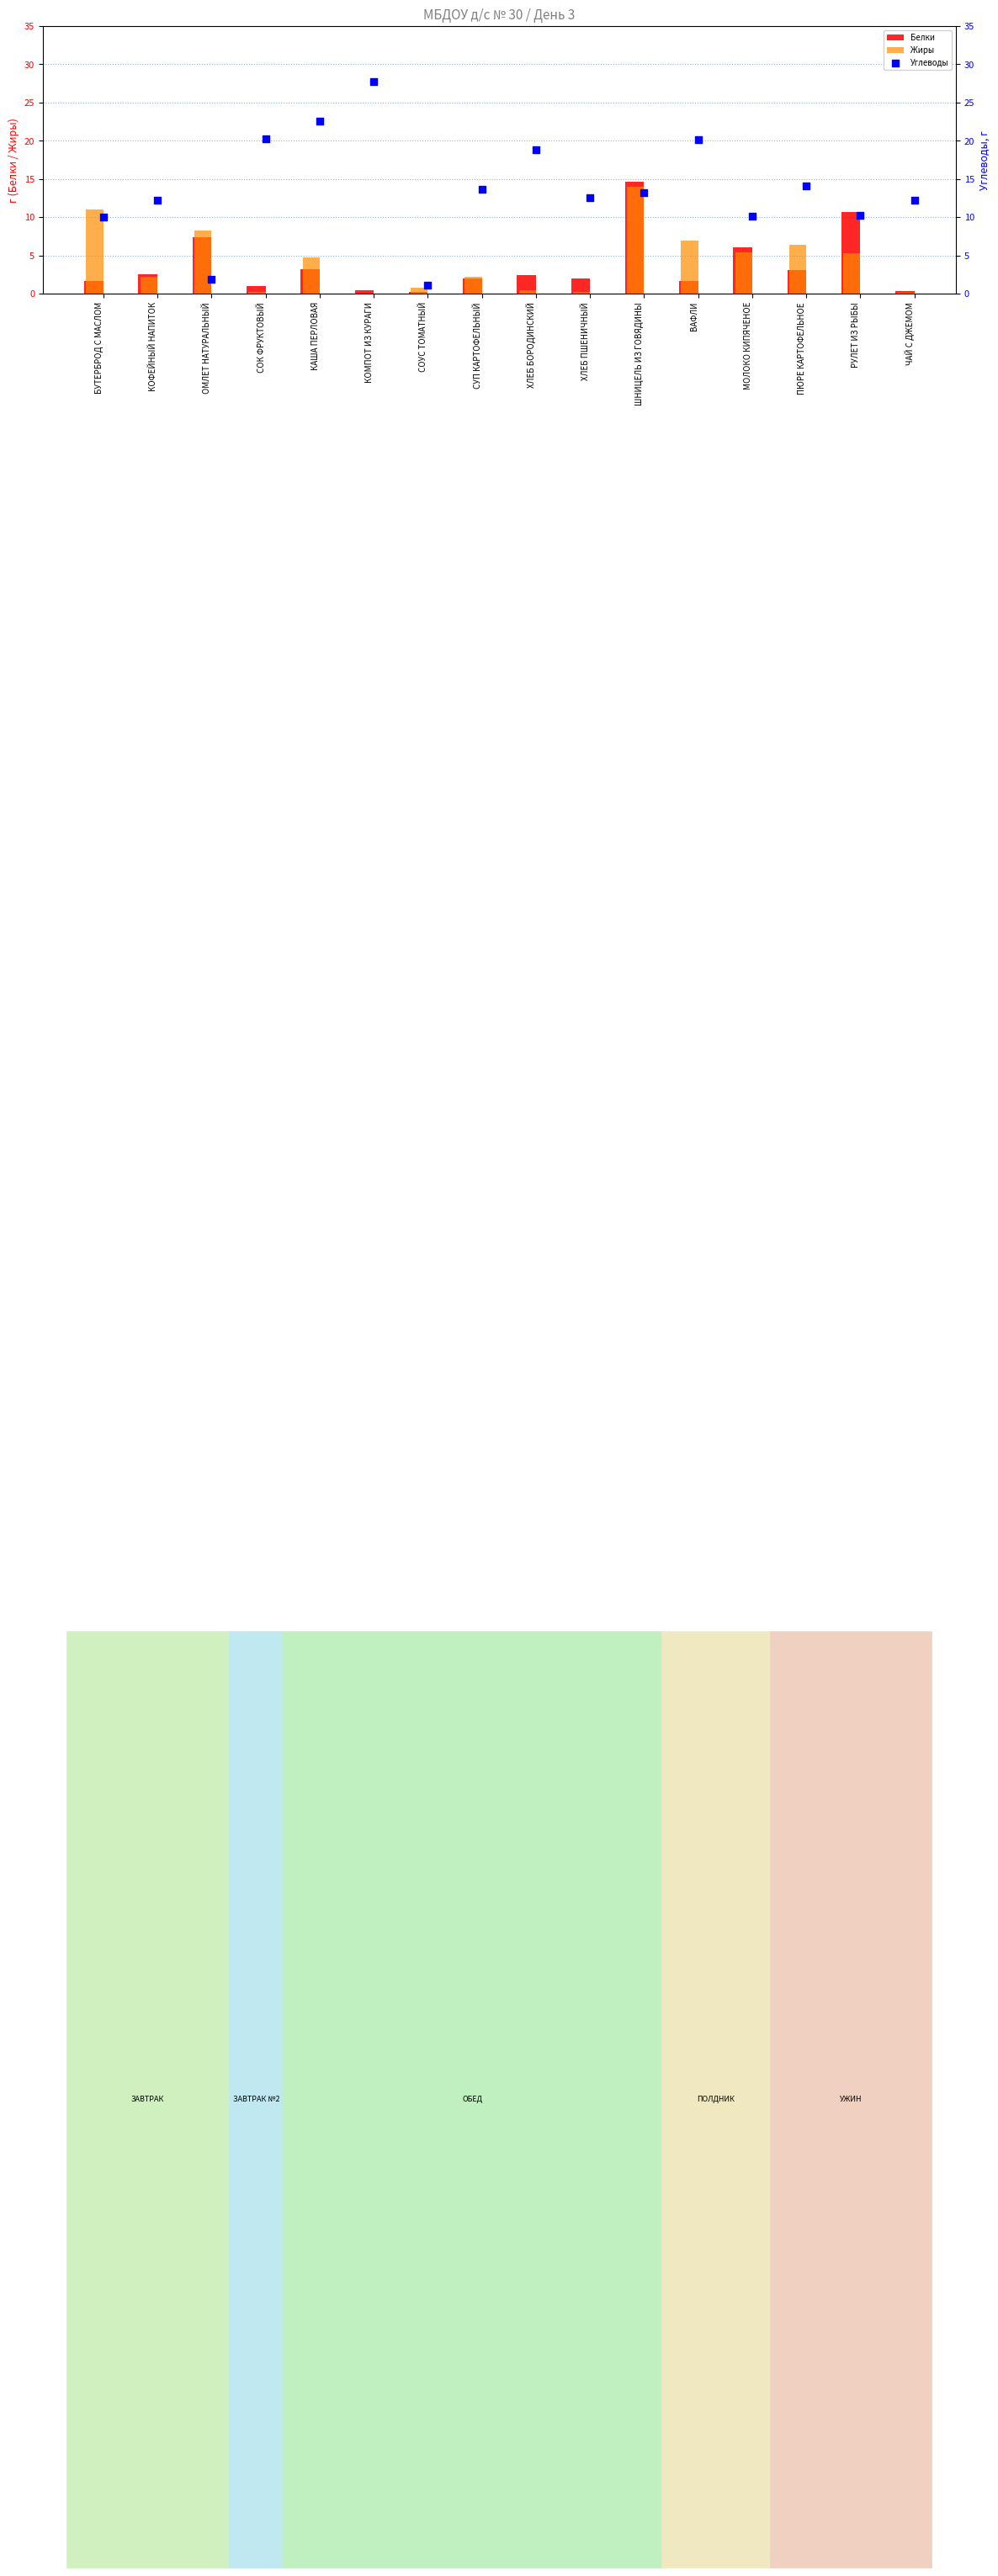

Which series has the largest Y range (max minus min)?

Углеводы